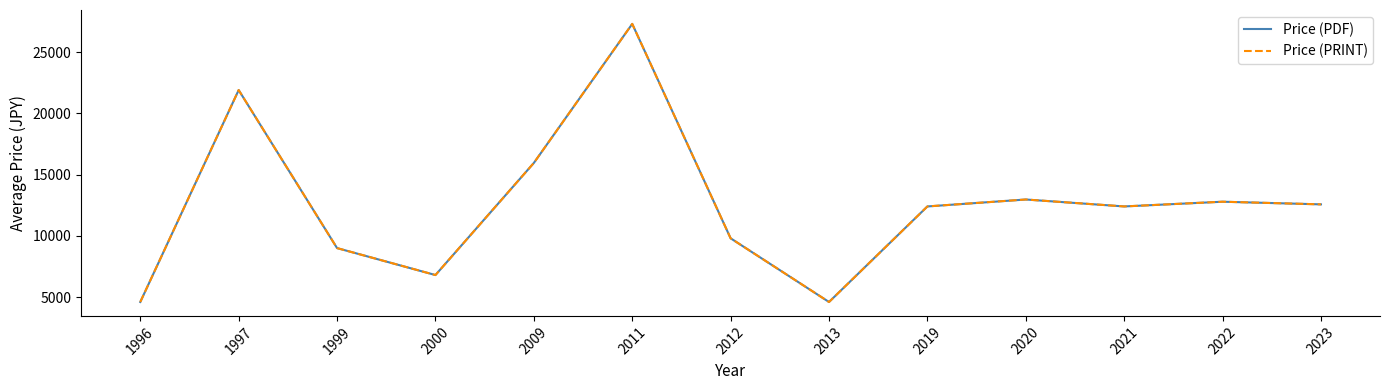

Does the chart have visible grid lines?

No